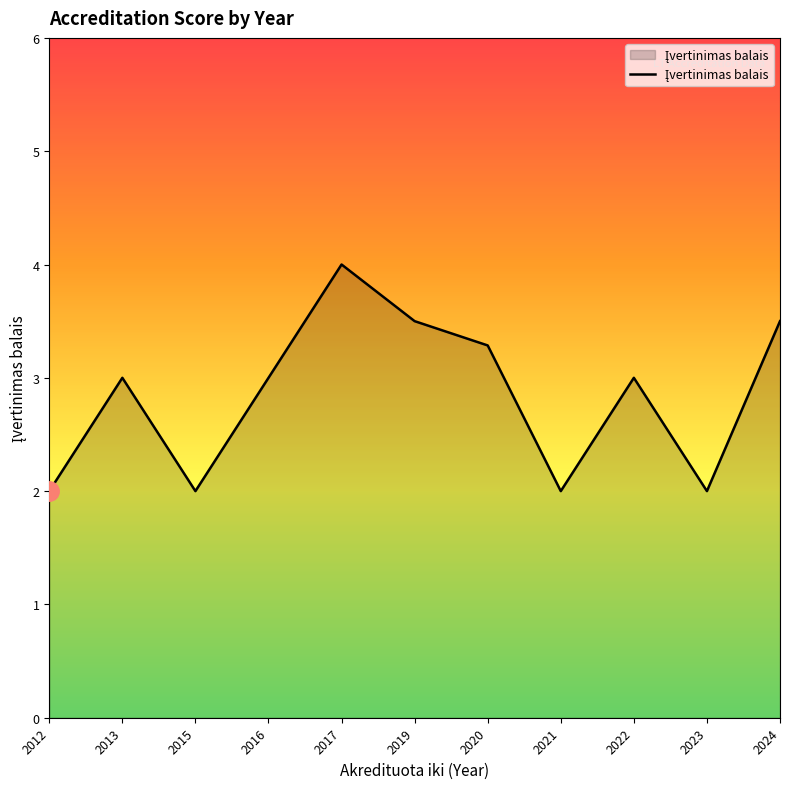

Does the chart have visible grid lines?

No